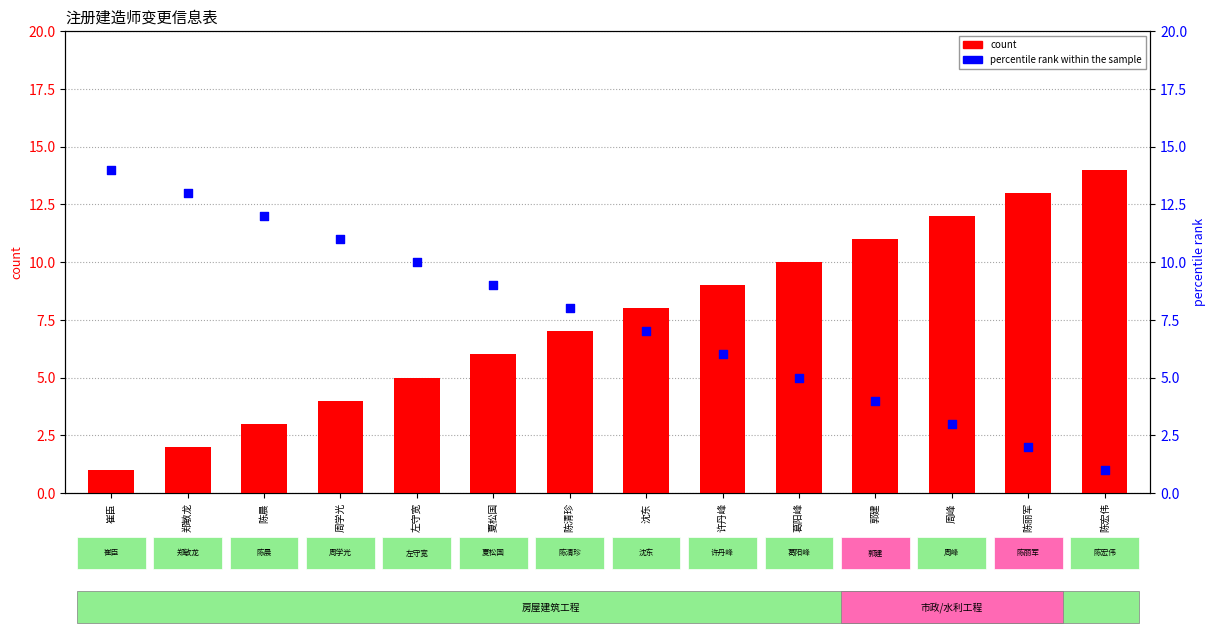

What are all the series names shown in the legend?

count, percentile rank within the sample